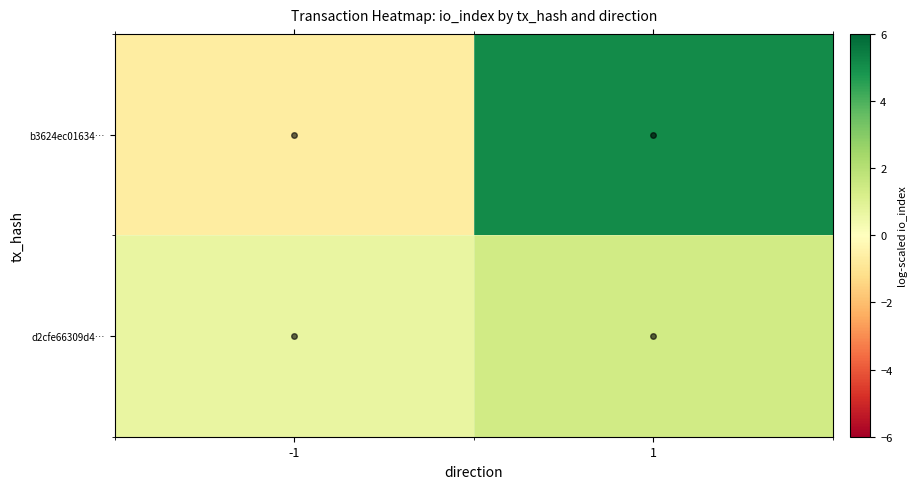

Which series changed the most between -1 and 1?

b3624ec01634…